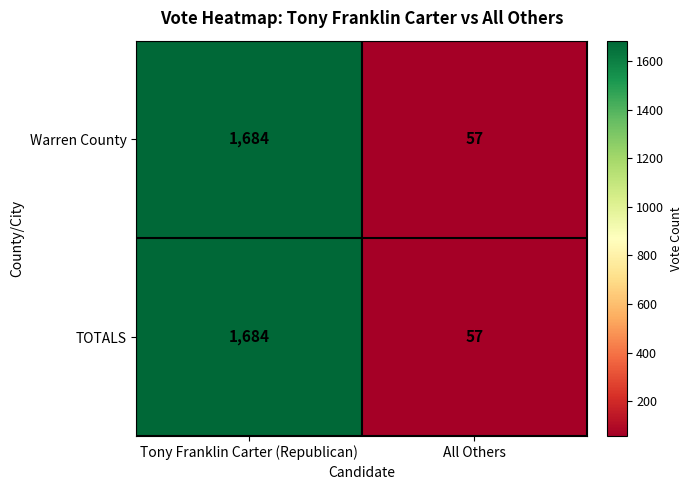

The Warren County series shows 34 at All Others. True or false?

False